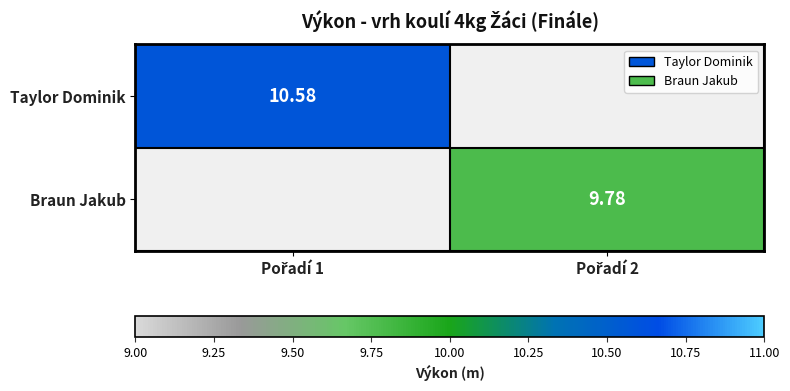

Is it true that Braun Jakub equals 3.4 at Pořadí 2?

False